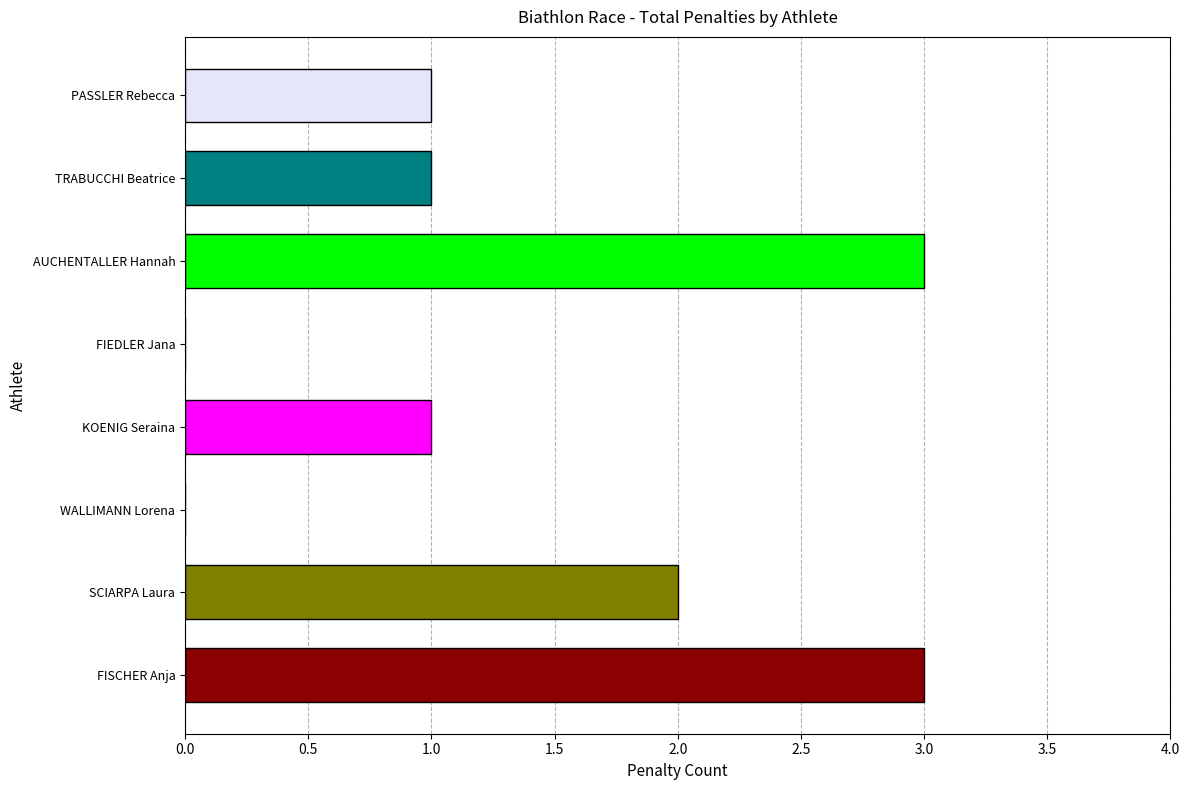

The value at SCIARPA Laura is 3. True or false?

False